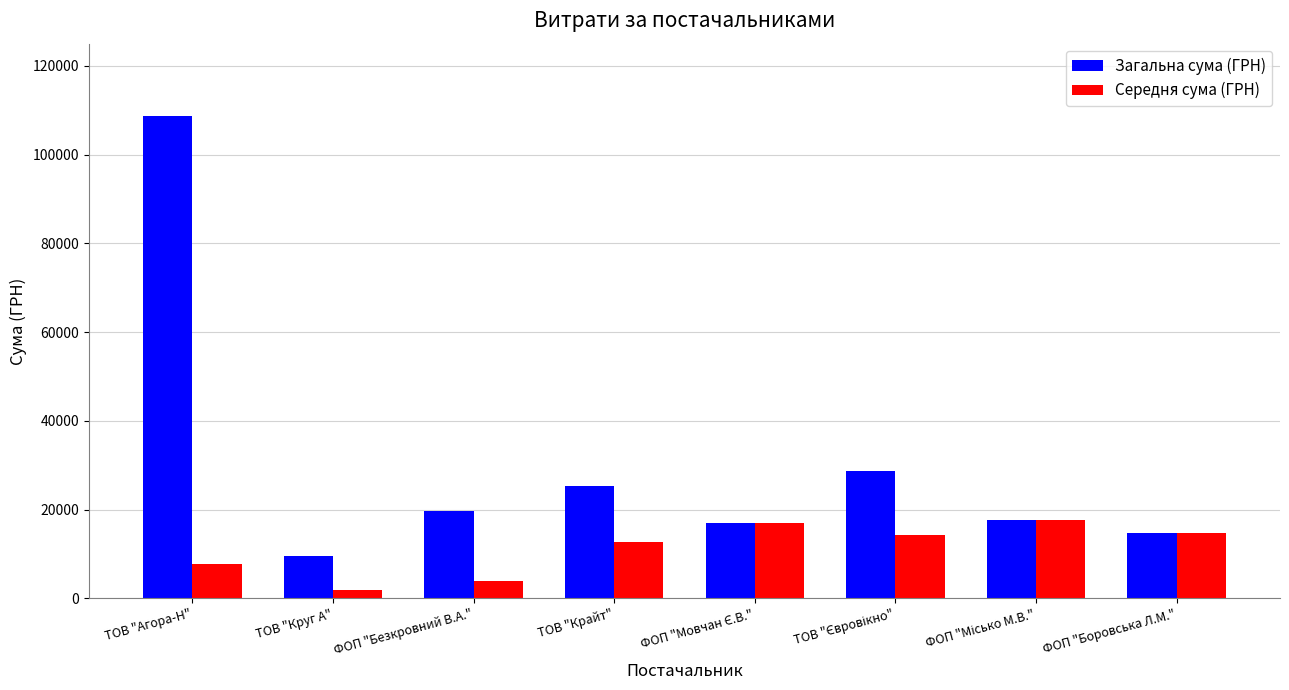

How many groups of bars are there?

8